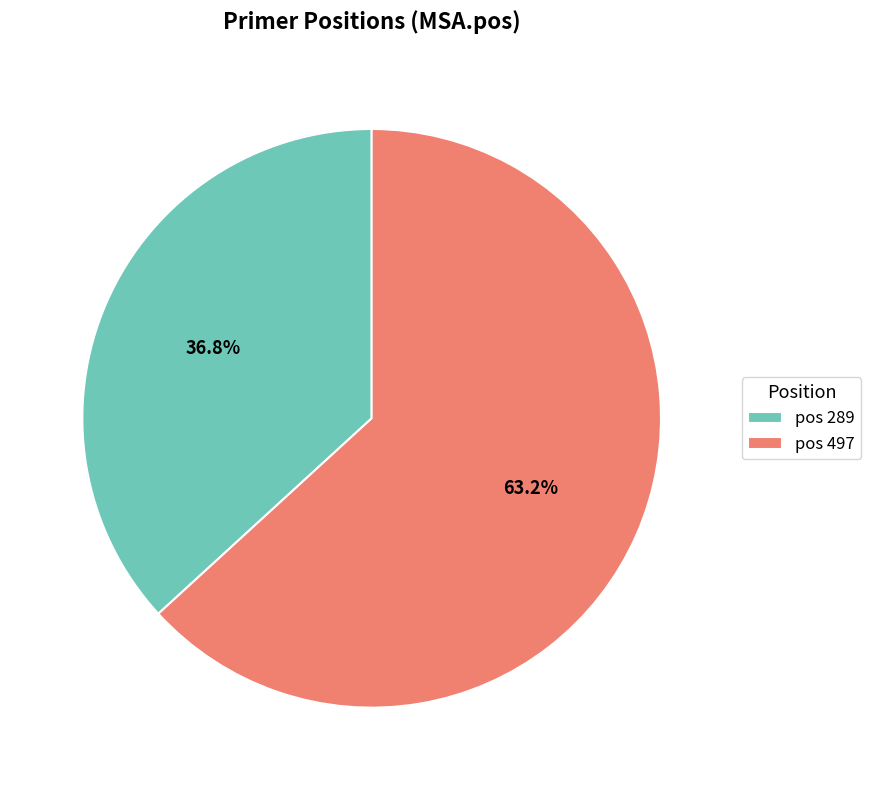

Rank the categories by value from lowest to highest.

pos 289, pos 497